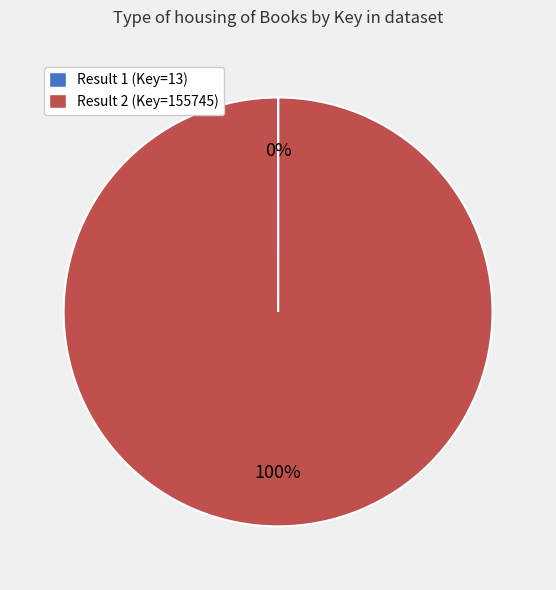

Does any single category account for the majority?

Yes